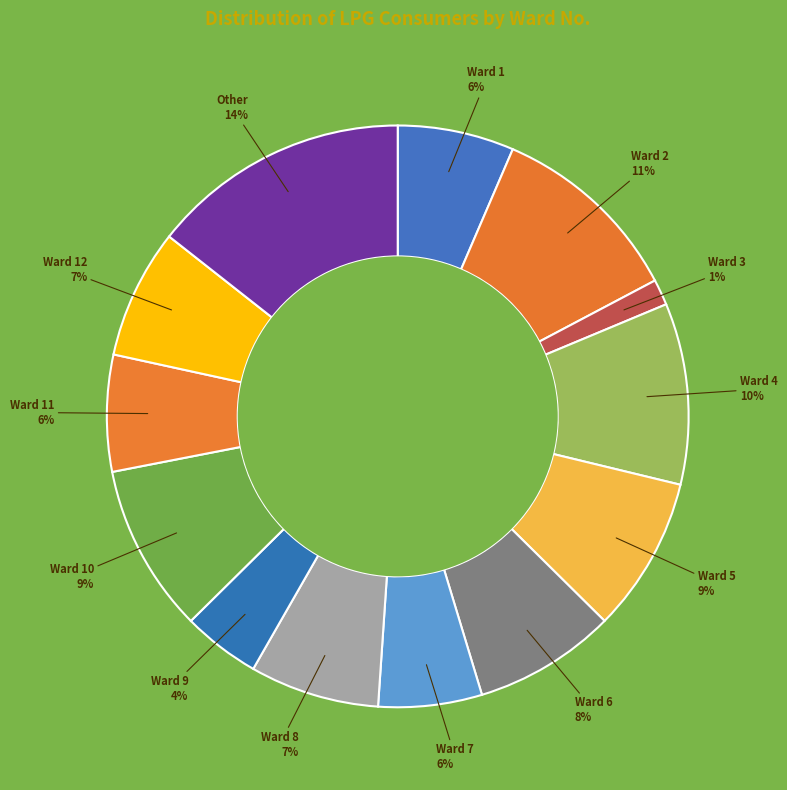

Count the number of slices in the pie.

13